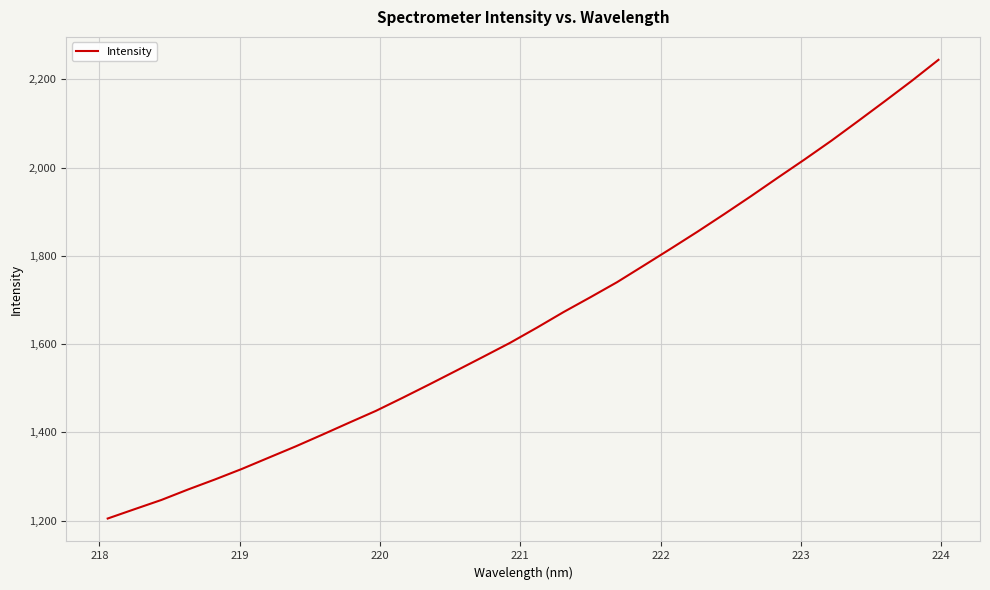

What is the maximum value shown in the chart?

2244.4